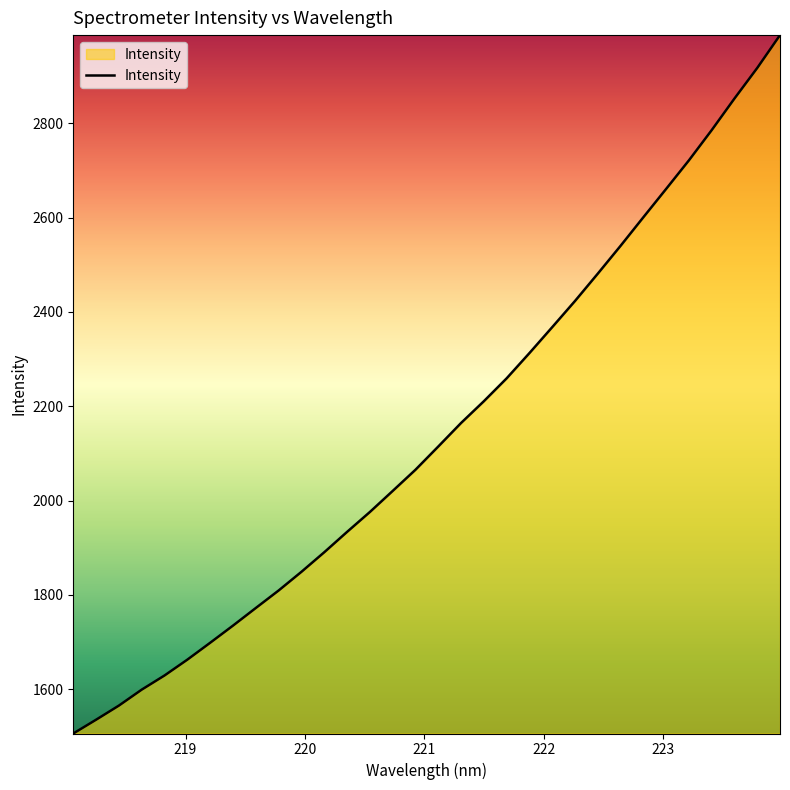

What is the maximum value shown in the chart?

2986.9